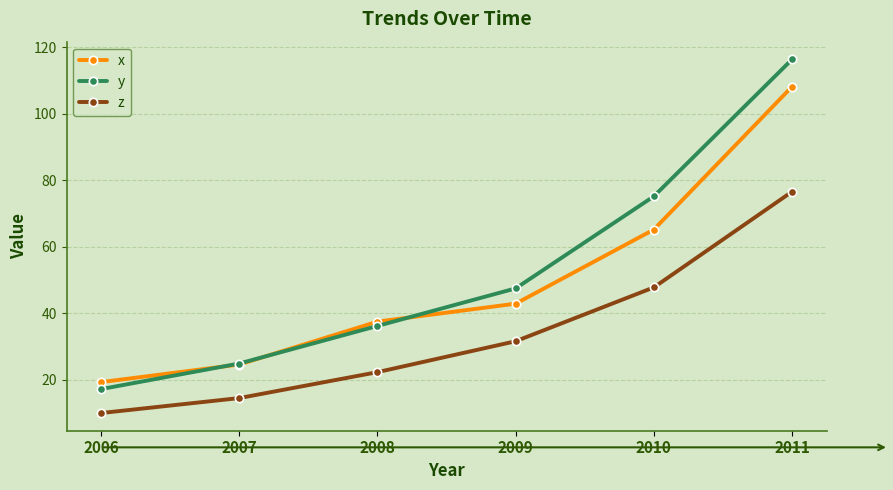

What is the value of the x point at the 5th from the left?

65.2